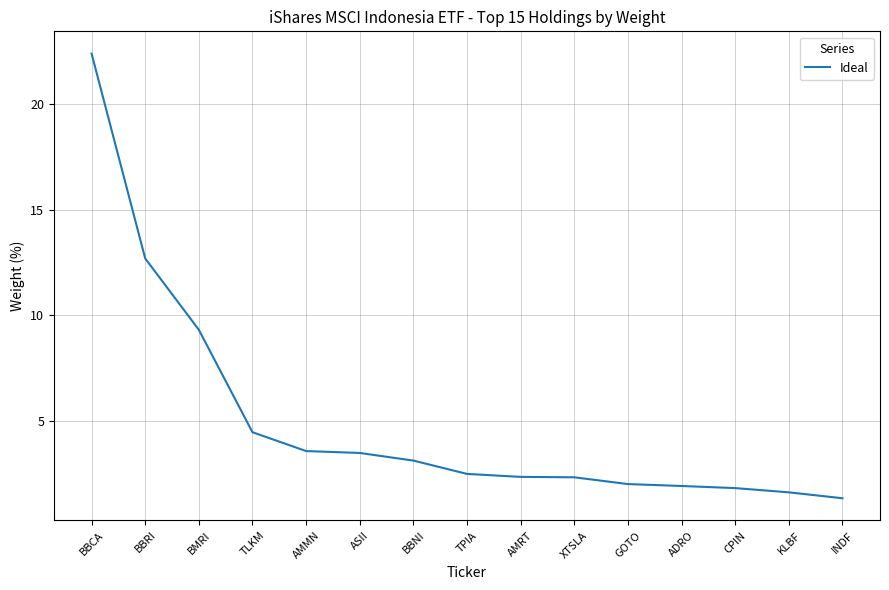

What position from the right is INDF?

1